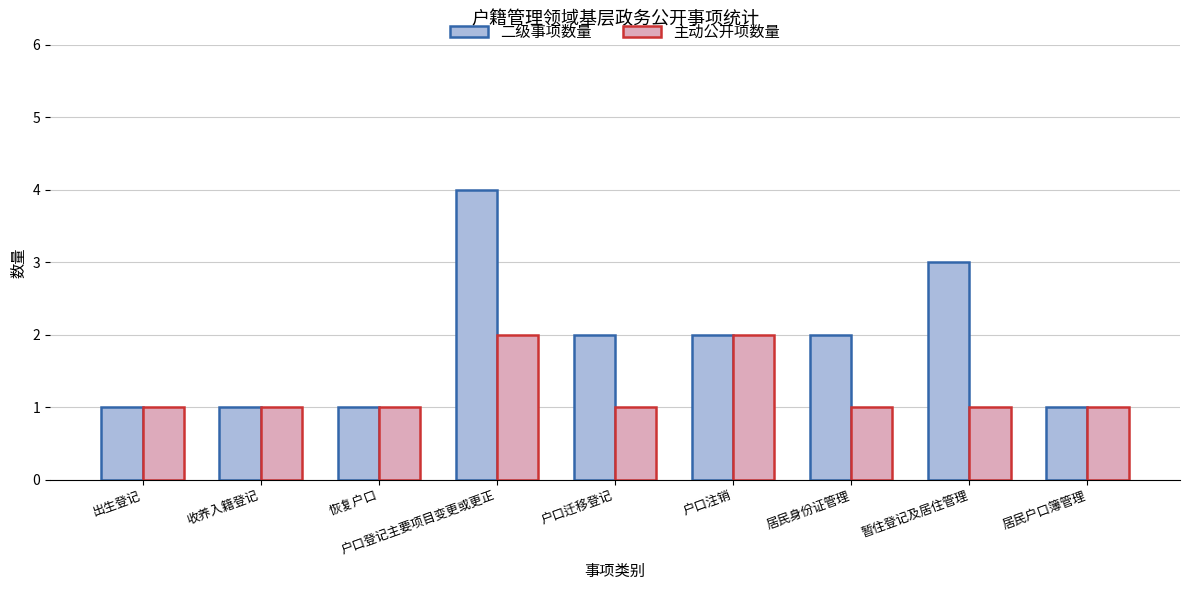

True or false: 二级事项数量 has a value of 2 at 户口登记主要项目变更或更正.

False